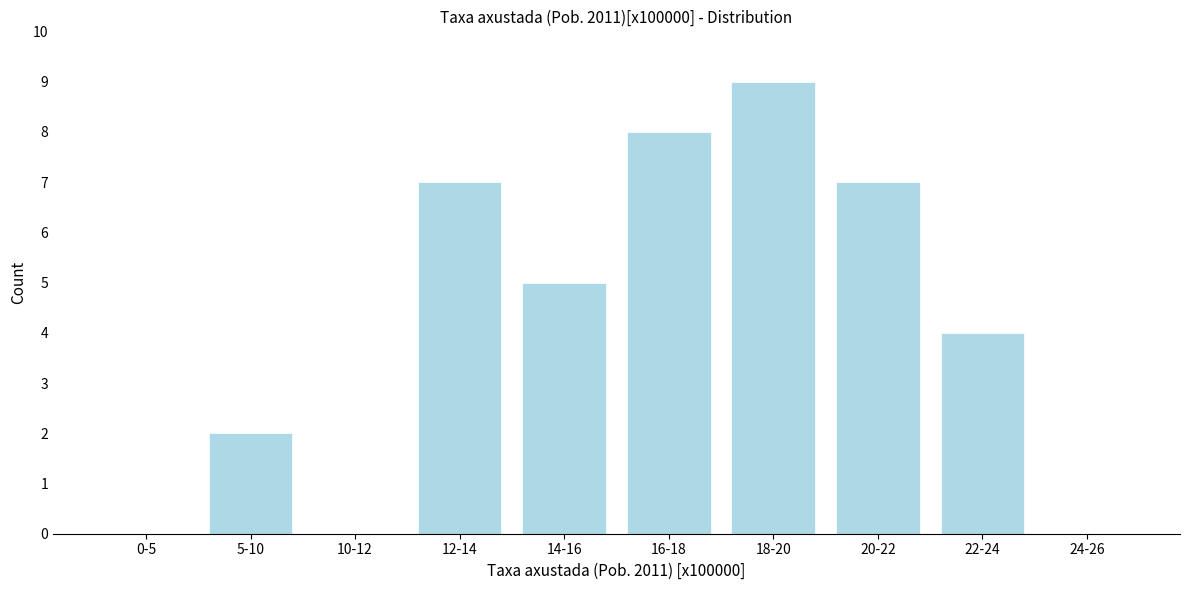

Reading right to left, list all the values displayed in this chart.

24-26=0	22-24=4	20-22=7	18-20=9	16-18=8	14-16=5	12-14=7	10-12=0	5-10=2	0-5=0